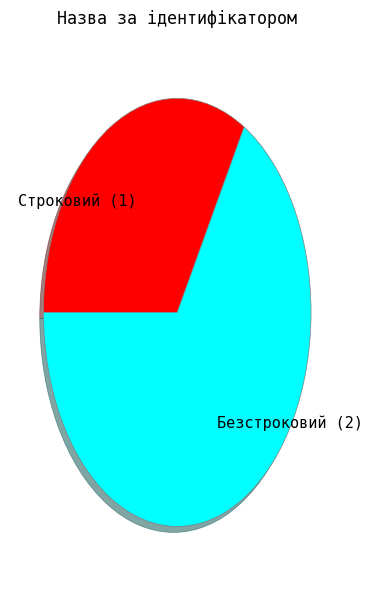

Does any single category account for the majority?

Yes